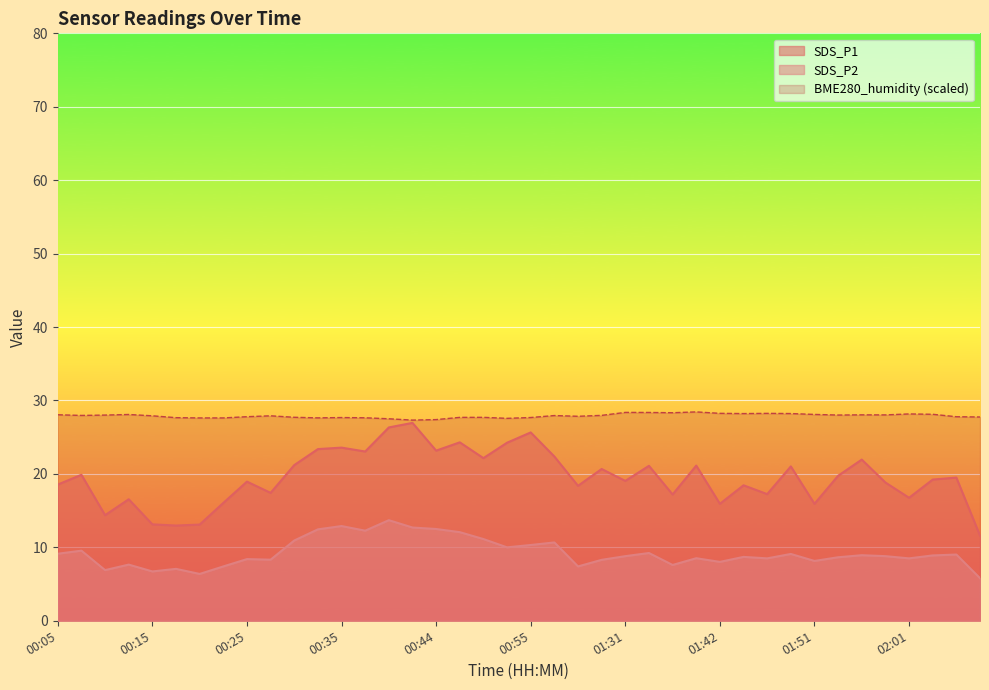

Reading left to right, transcribe all the data shown in this chart.

SDS_P1: 18.6	19.9	14.4	16.6	13.1	13.0	13.1	16.1	18.9	17.4	21.2	23.4	23.6	23.1	26.3	26.9	23.2	24.3	22.1	24.2	25.6	22.4	18.4	20.7	19.1	21.1	17.2	21.1	15.9	18.4	17.2	21.0	15.9	19.8	21.9	18.8	16.8	19.2	19.5	11.6
SDS_P2: 9.1	9.6	6.9	7.7	6.7	7.1	6.4	7.4	8.4	8.3	10.9	12.4	12.9	12.3	13.7	12.7	12.5	12.1	11.1	10.0	10.3	10.7	7.4	8.3	8.8	9.2	7.6	8.5	8.0	8.7	8.5	9.1	8.2	8.7	8.9	8.8	8.5	8.9	9.0	5.8
BME280_humidity: 28.1	28.0	28.0	28.1	27.9	27.7	27.6	27.6	27.8	27.9	27.7	27.6	27.7	27.6	27.5	27.3	27.4	27.7	27.7	27.6	27.7	27.9	27.8	28.0	28.4	28.4	28.3	28.4	28.2	28.2	28.2	28.2	28.1	28.0	28.0	28.0	28.2	28.1	27.8	27.8